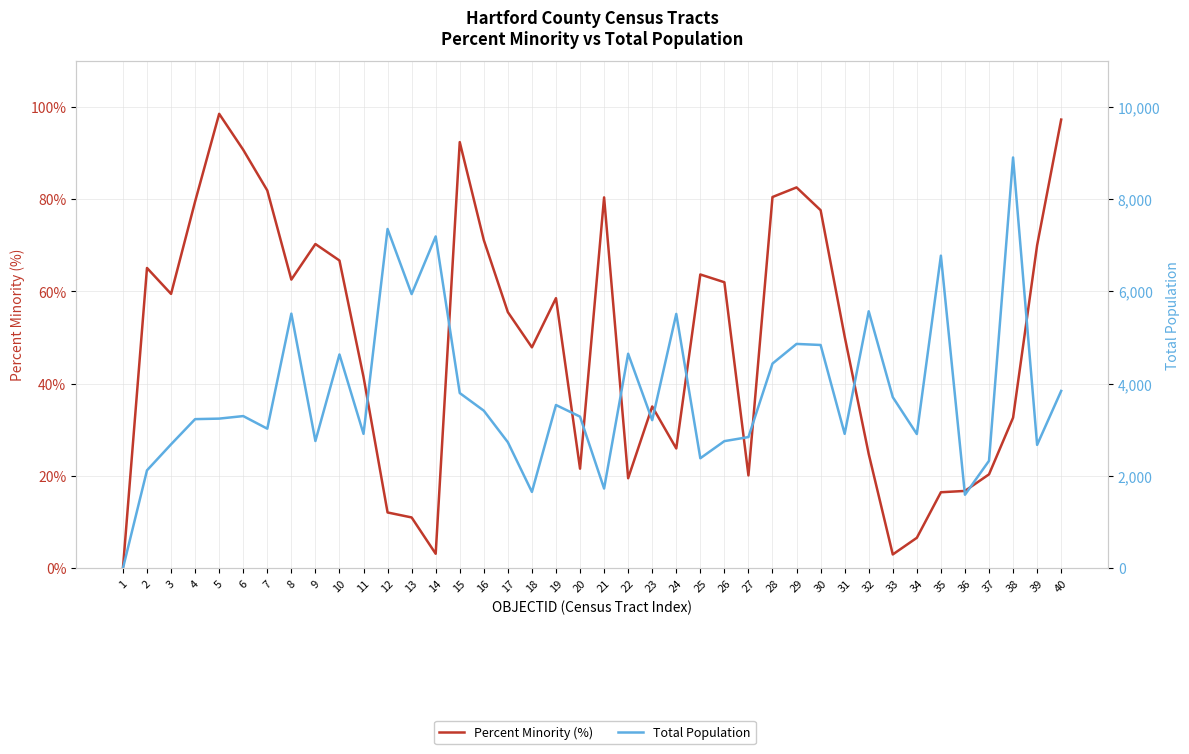

The Total Population series shows 4983.6 at 15. True or false?

False